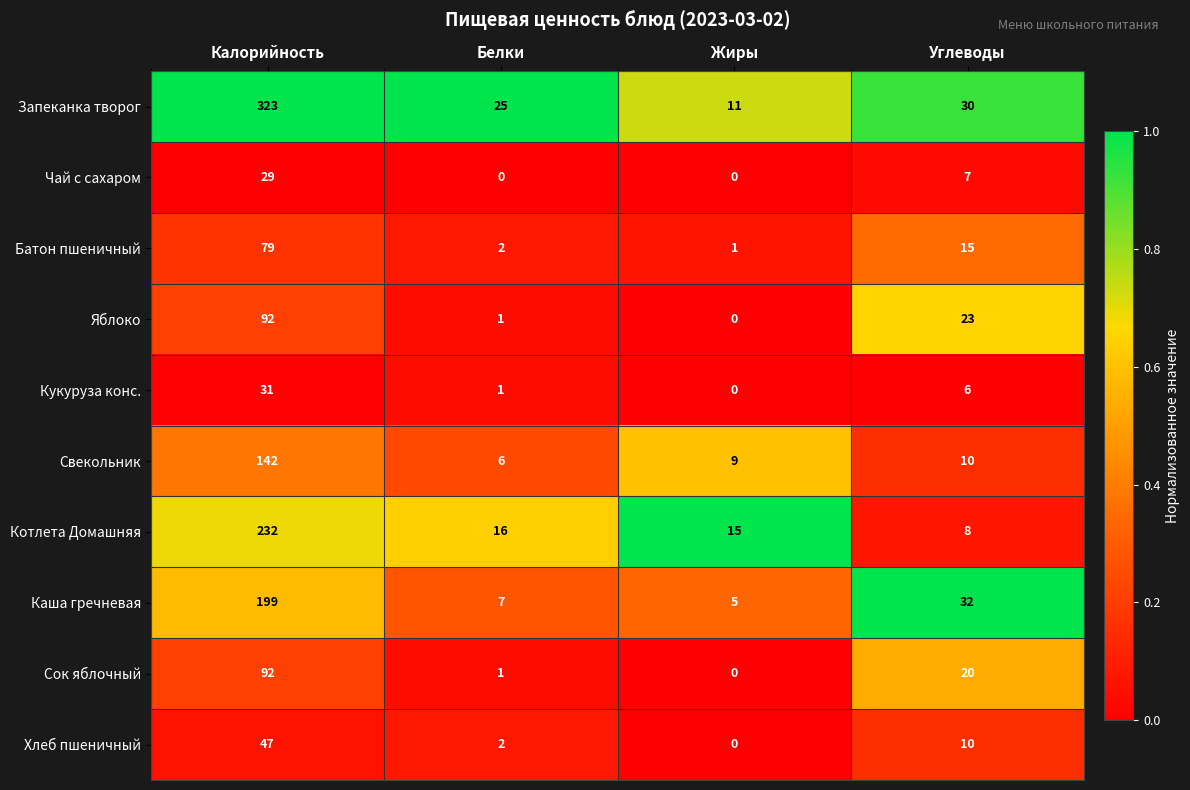

Rank the categories by Яблоко value from lowest to highest.

Жиры, Белки, Углеводы, Калорийность